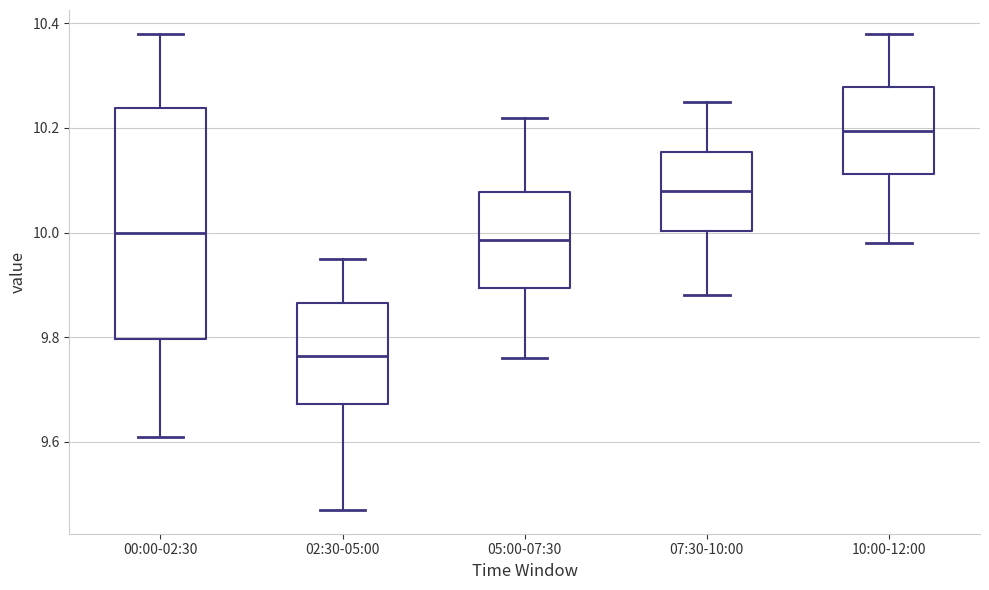

Reading left to right, transcribe this box plot: for each box, give where its median line is, the range the box spans, and where its two whiskers end, as read against the y-axis. The values are not printed on the chart, so give them approximately, as read against the axis.

00:00-02:30: median 10.00, box 9.80 to 10.24, whiskers 9.62 to 10.38
02:30-05:00: median 9.76, box 9.68 to 9.86, whiskers 9.48 to 9.96
05:00-07:30: median 9.98, box 9.90 to 10.08, whiskers 9.76 to 10.22
07:30-10:00: median 10.08, box 10.00 to 10.16, whiskers 9.88 to 10.26
10:00-12:00: median 10.20, box 10.12 to 10.28, whiskers 9.98 to 10.38